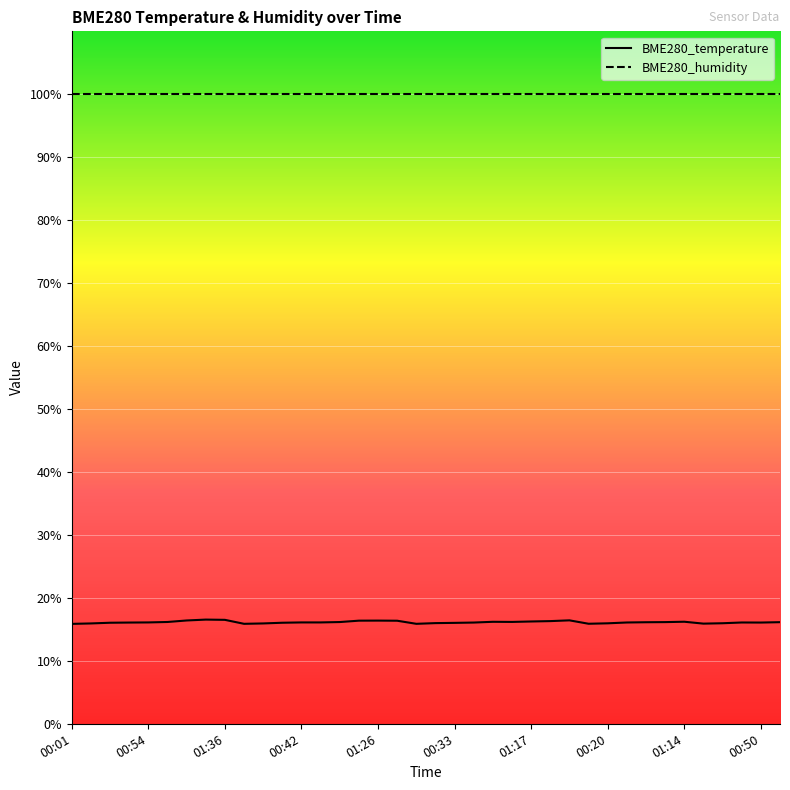

True or false: BME280_humidity has more than 0 points higher than both neighbors.

False